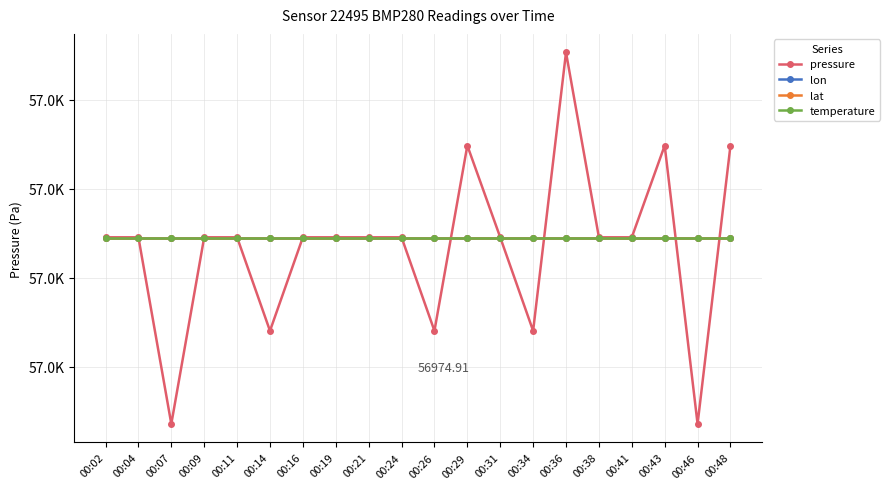

What value does the temperature series have at 00:14?

56974.9